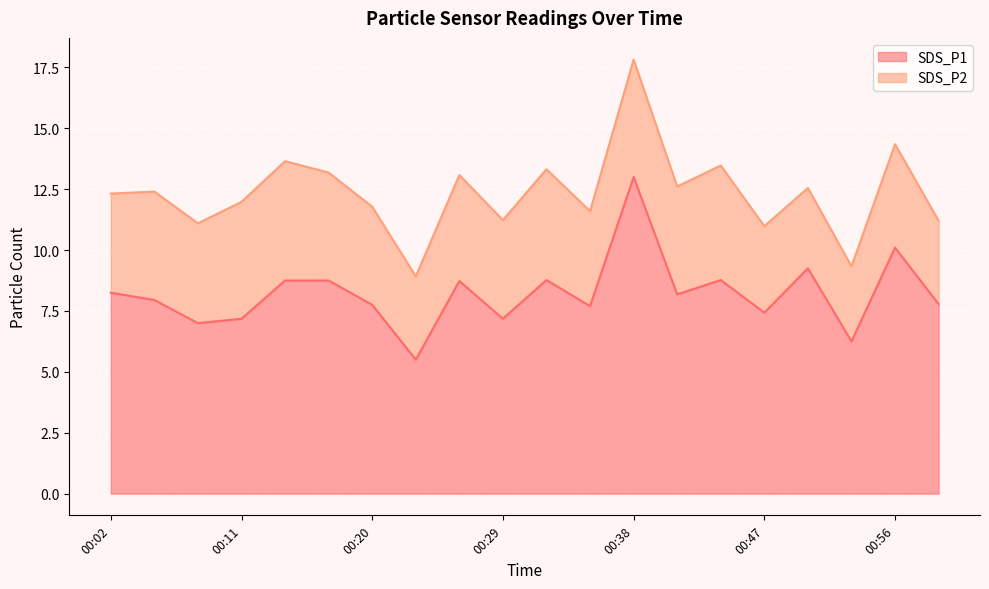

Count the number of values greater than 8.

10